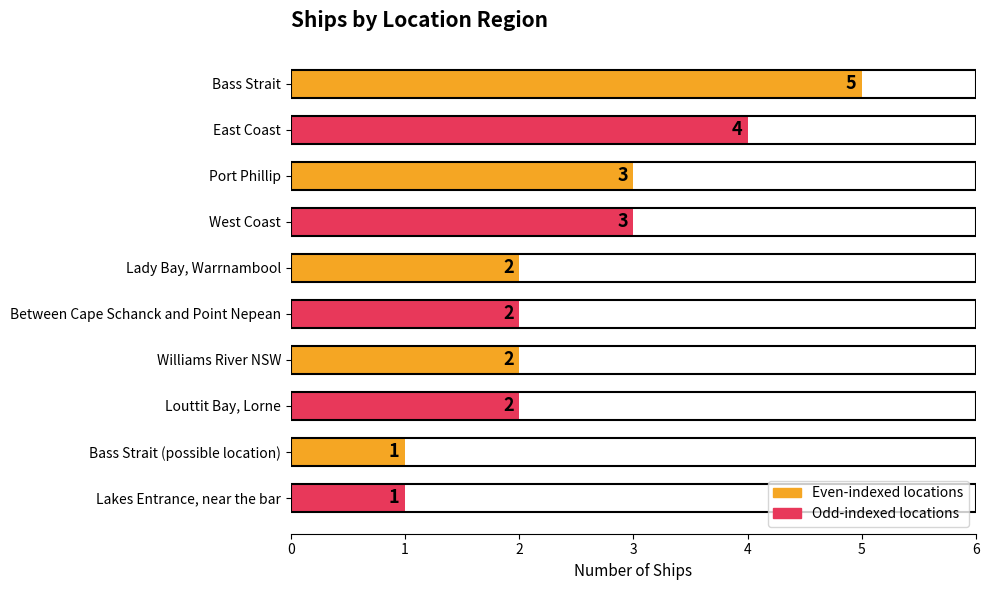

Reading top to bottom, extract all data points from this chart.

5	4	3	3	2	2	2	2	1	1